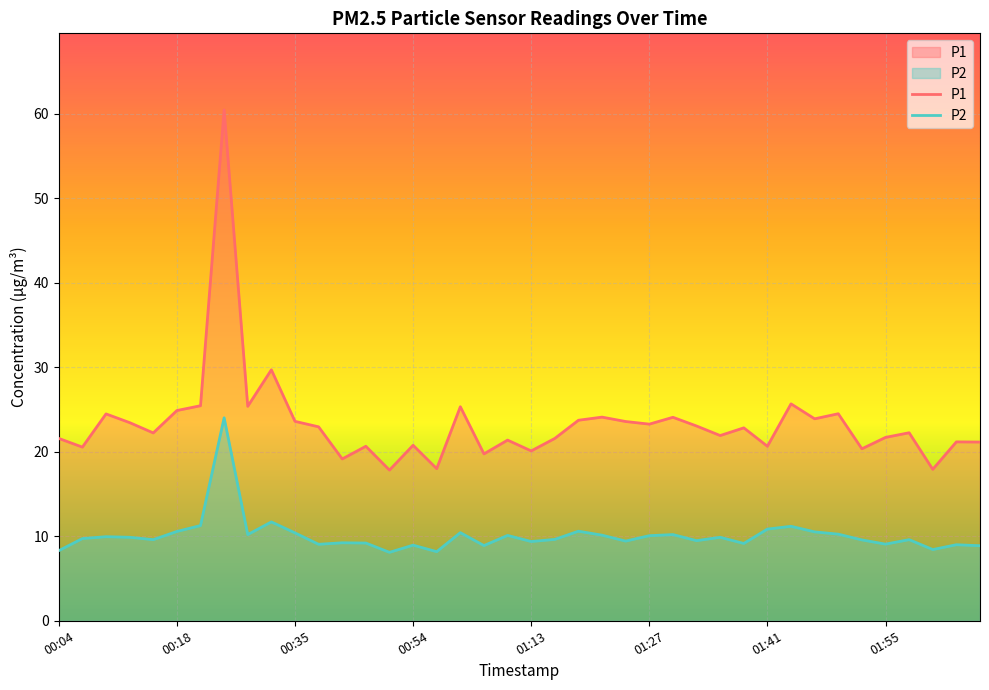

How many lines are shown in the chart?

2